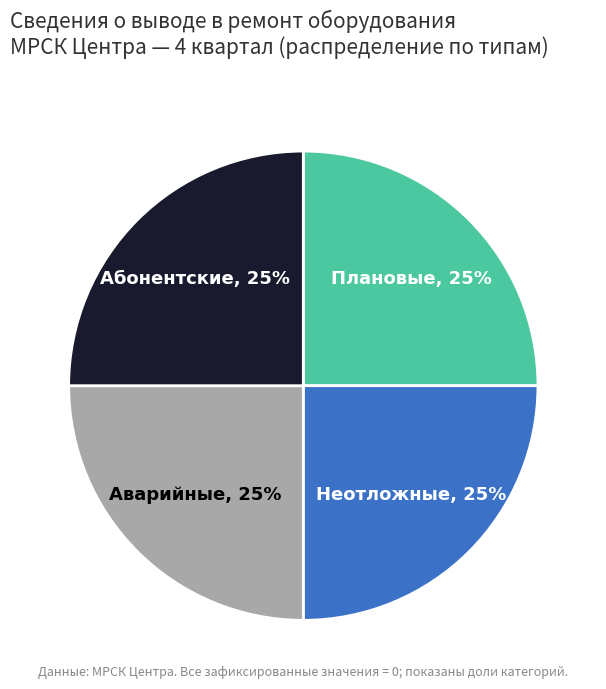

Does any single category account for the majority?

No